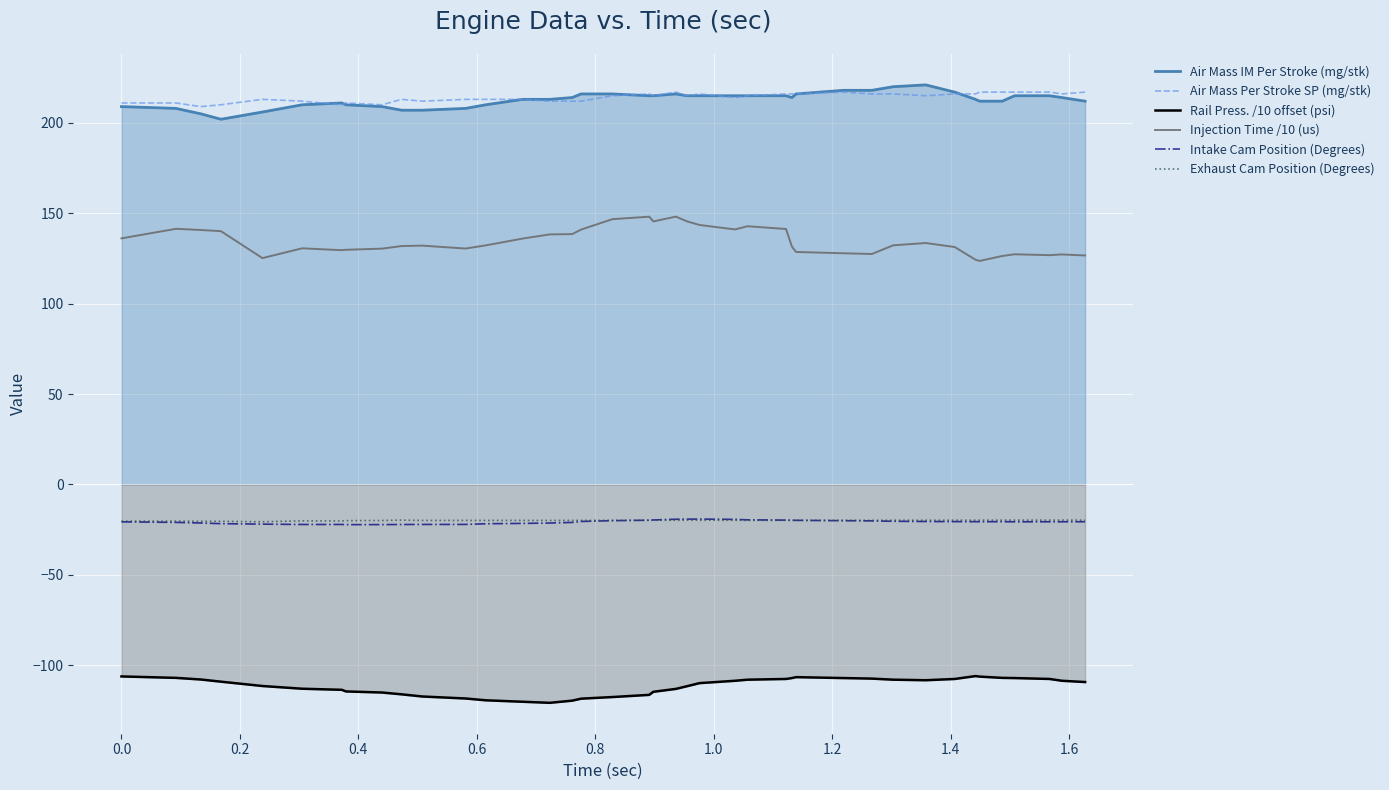

How many data points does each series have?

40